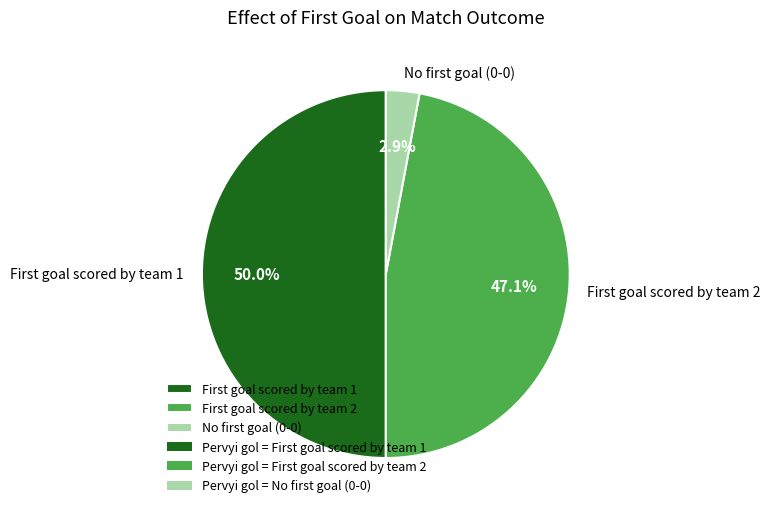

How many slices are in this pie chart?

3